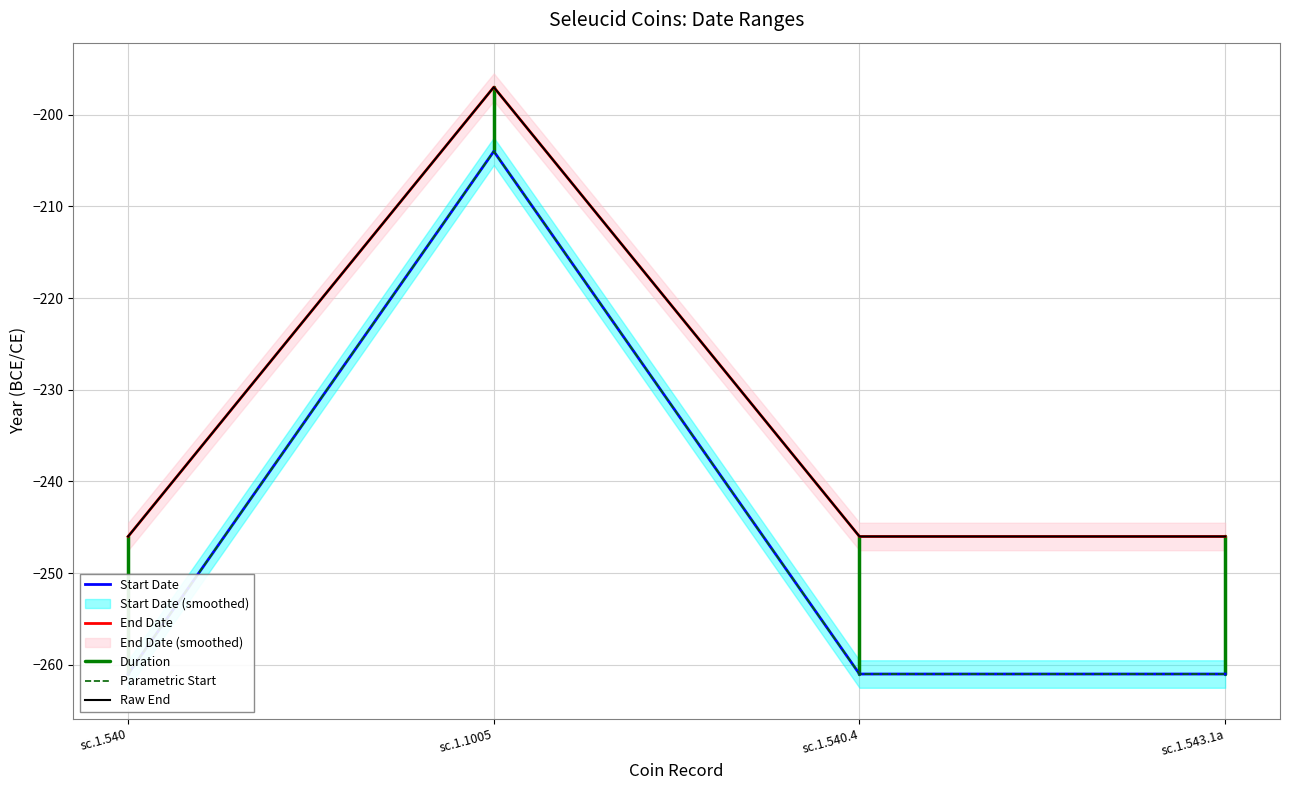

What is the highest value of the Start Date series?

-204